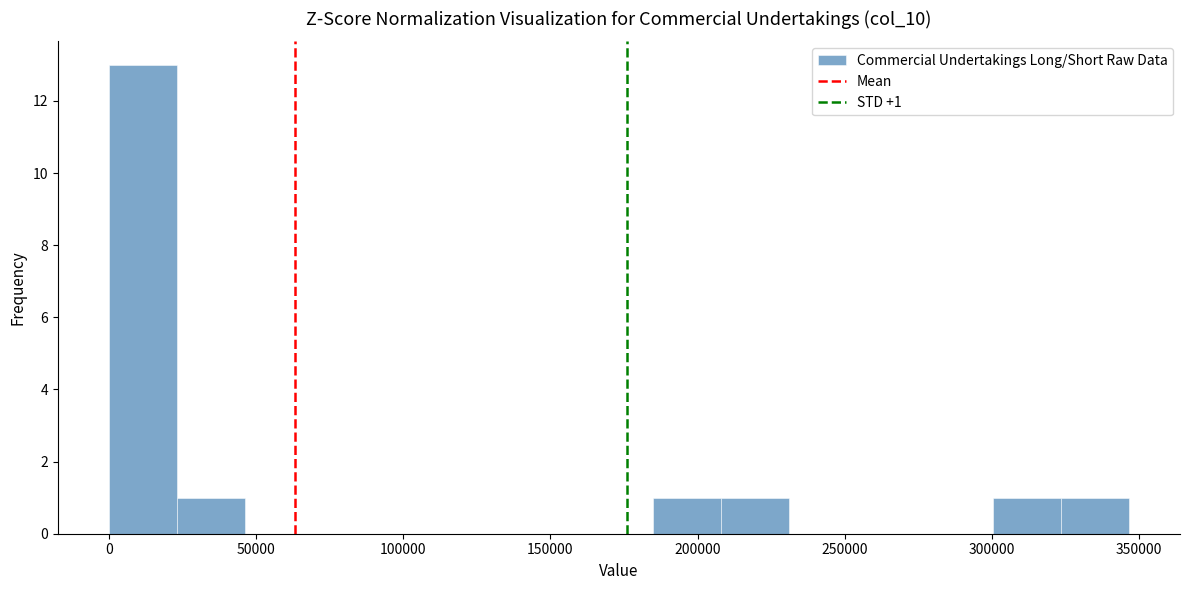

Which range on the x-axis has the tallest bar?

0 to 25000